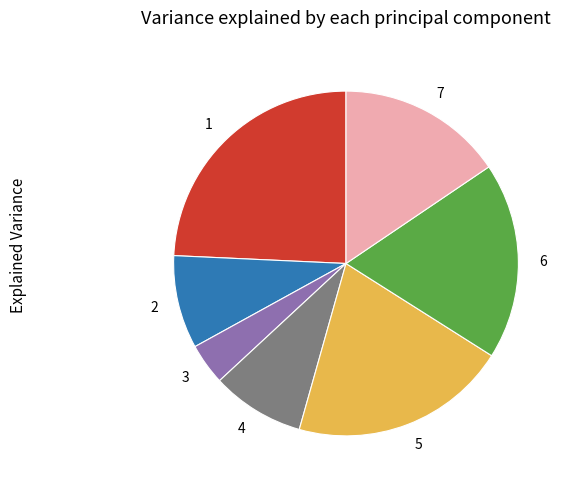

Do 5 and 6 together represent more than half of the pie?

No